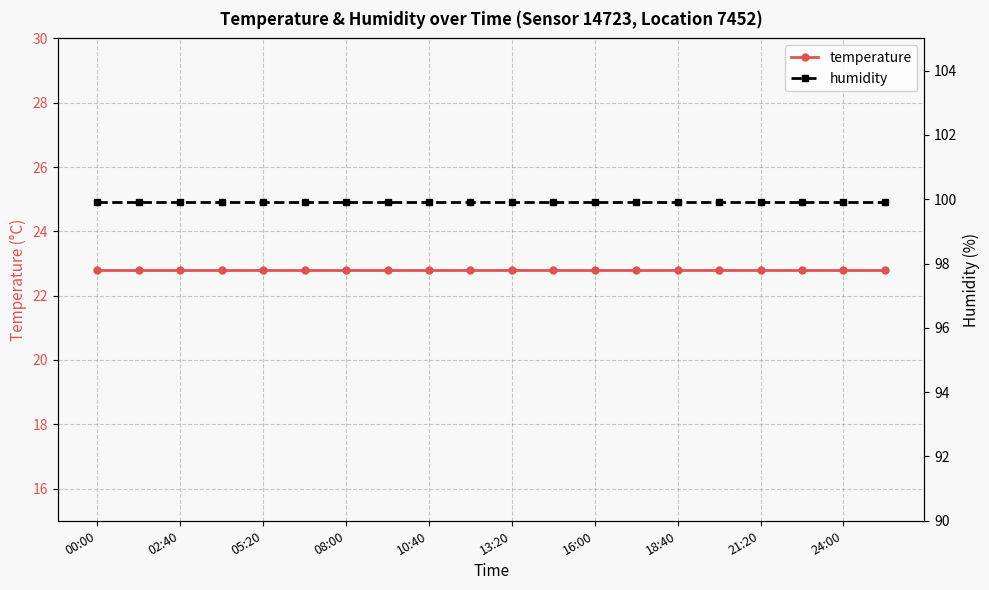

Reading right to left, what are all the values shown in this chart?

temperature: 22.8	22.8	22.8	22.8	22.8	22.8	22.8	22.8	22.8	22.8	22.8	22.8	22.8	22.8	22.8	22.8	22.8	22.8	22.8	22.8
humidity: 99.9	99.9	99.9	99.9	99.9	99.9	99.9	99.9	99.9	99.9	99.9	99.9	99.9	99.9	99.9	99.9	99.9	99.9	99.9	99.9